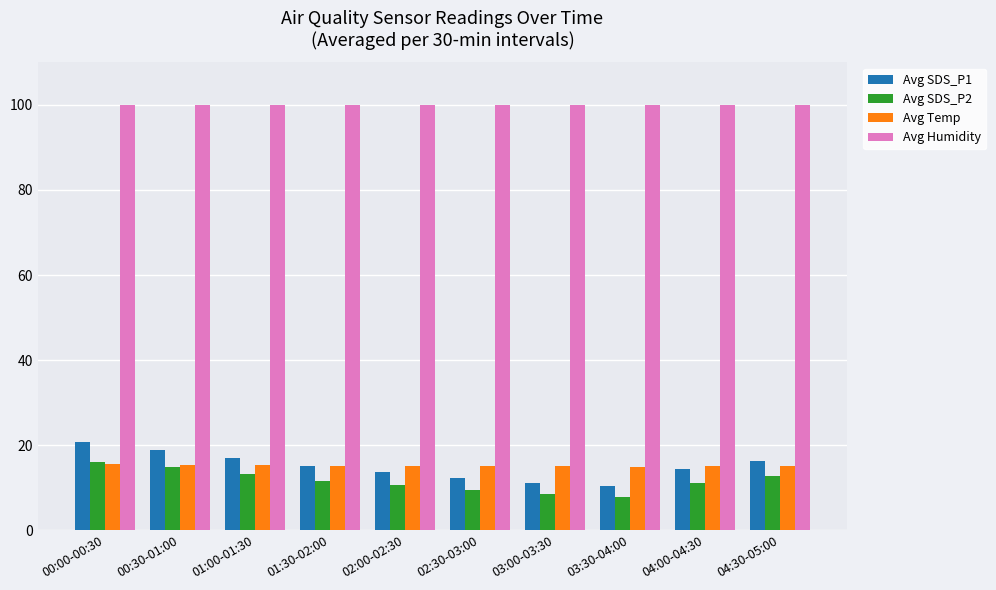

What is the maximum value shown in the chart?

99.9